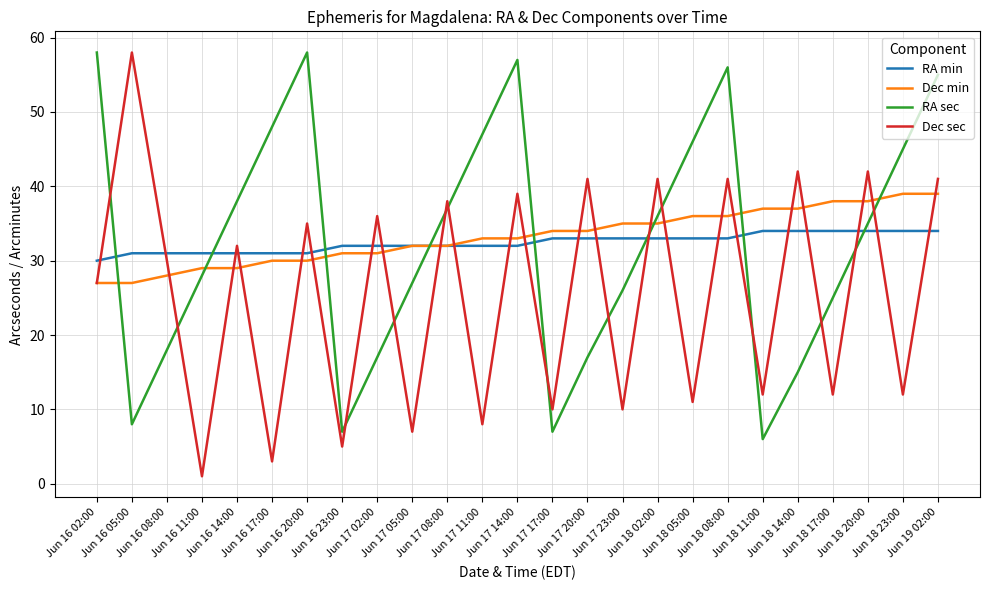

Which series has the largest range (max minus min)?

Dec sec